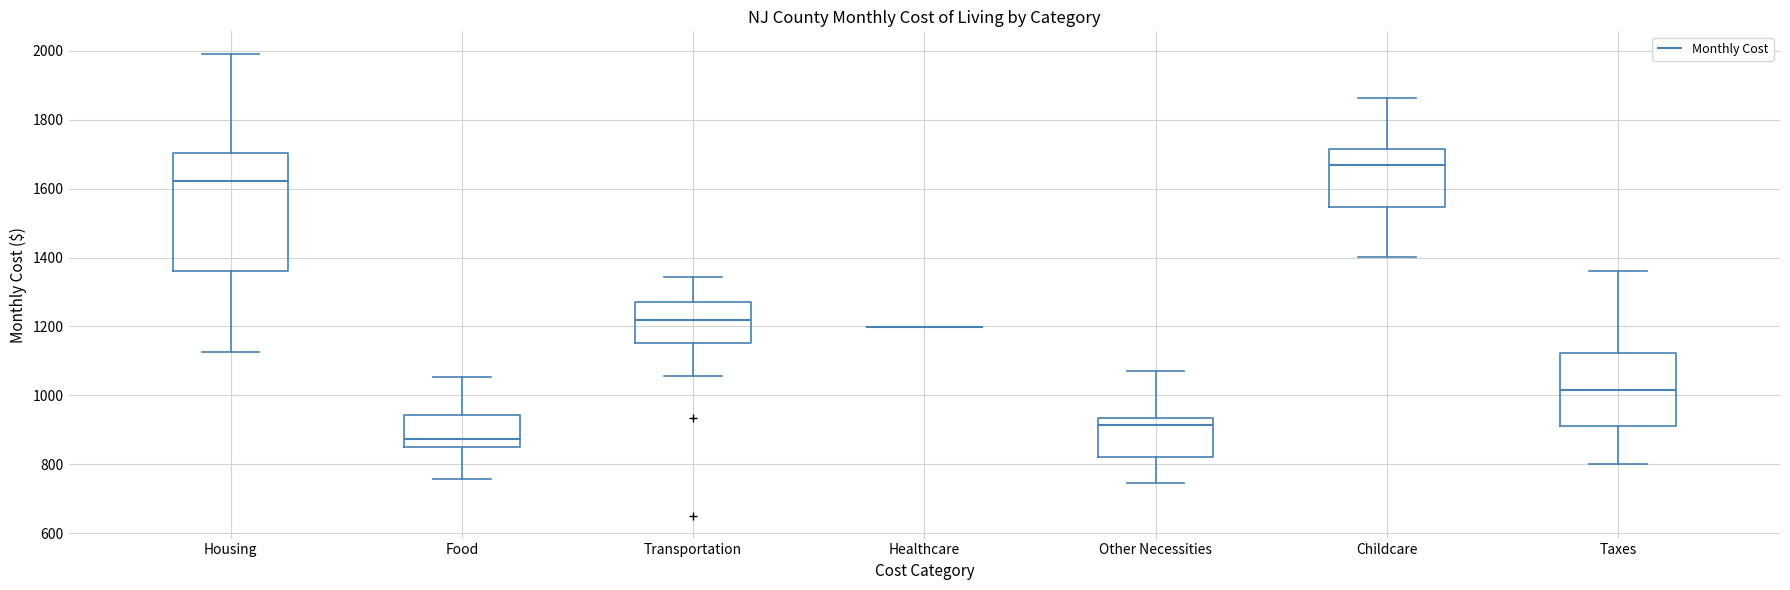

Where does the lower whisker of the box for Childcare end on the y-axis? The values are not printed on the chart, so give them approximately, as read against the axis.

1400